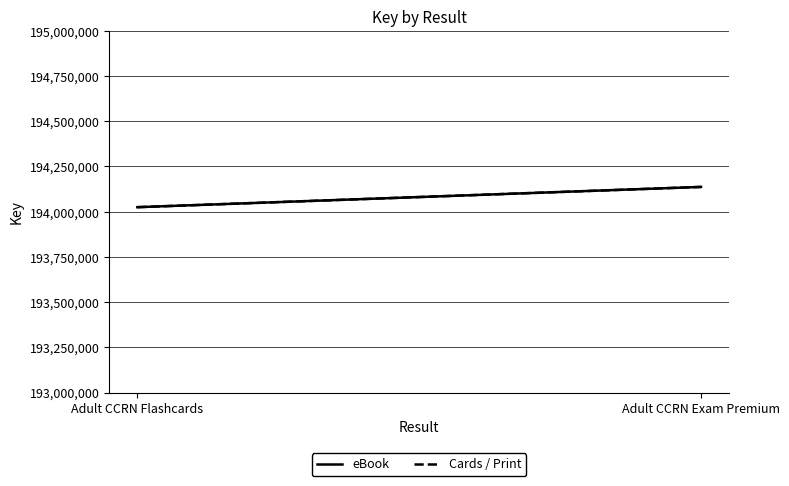

Which series has the widest spread of values?

eBook